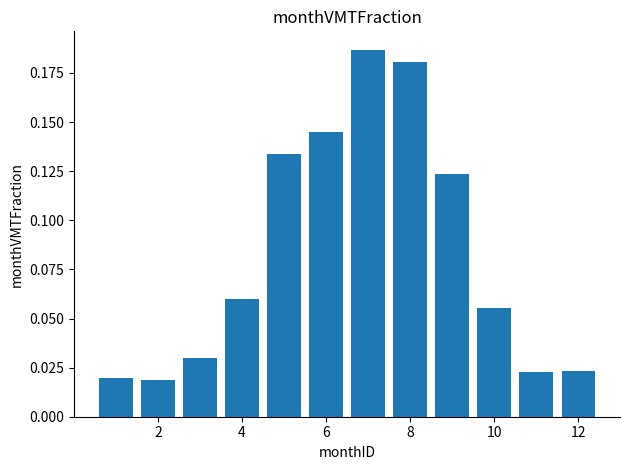

What is the sum of all values?

1.0